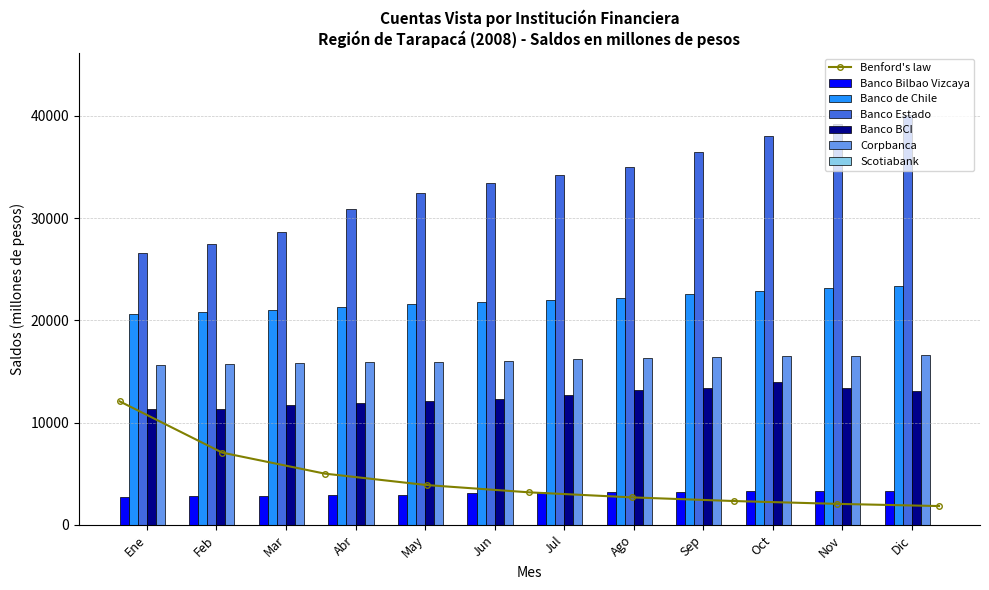

Reading left to right, extract all data points from this chart.

Banco Bilbao Vizcaya: 2736	2799	2863	2929	2943	3144	3180	3190	3185	3265	3284	3289
Banco de Chile: 20597	20811	21018	21331	21575	21771	21979	22152	22532	22839	23136	23406
Banco Estado: 26584	27481	28640	30912	32422	33395	34185	35004	36516	38037	39162	40114
Banco BCI: 11314	11367	11756	11950	12103	12354	12700	13154	13382	14000	13431	13115
Corpbanca: 15616	15734	15811	15921	15975	16057	16182	16304	16463	16549	16504	16599
Scotiabank: 30	29	28	29	27	28	27	28	29	28	28	24